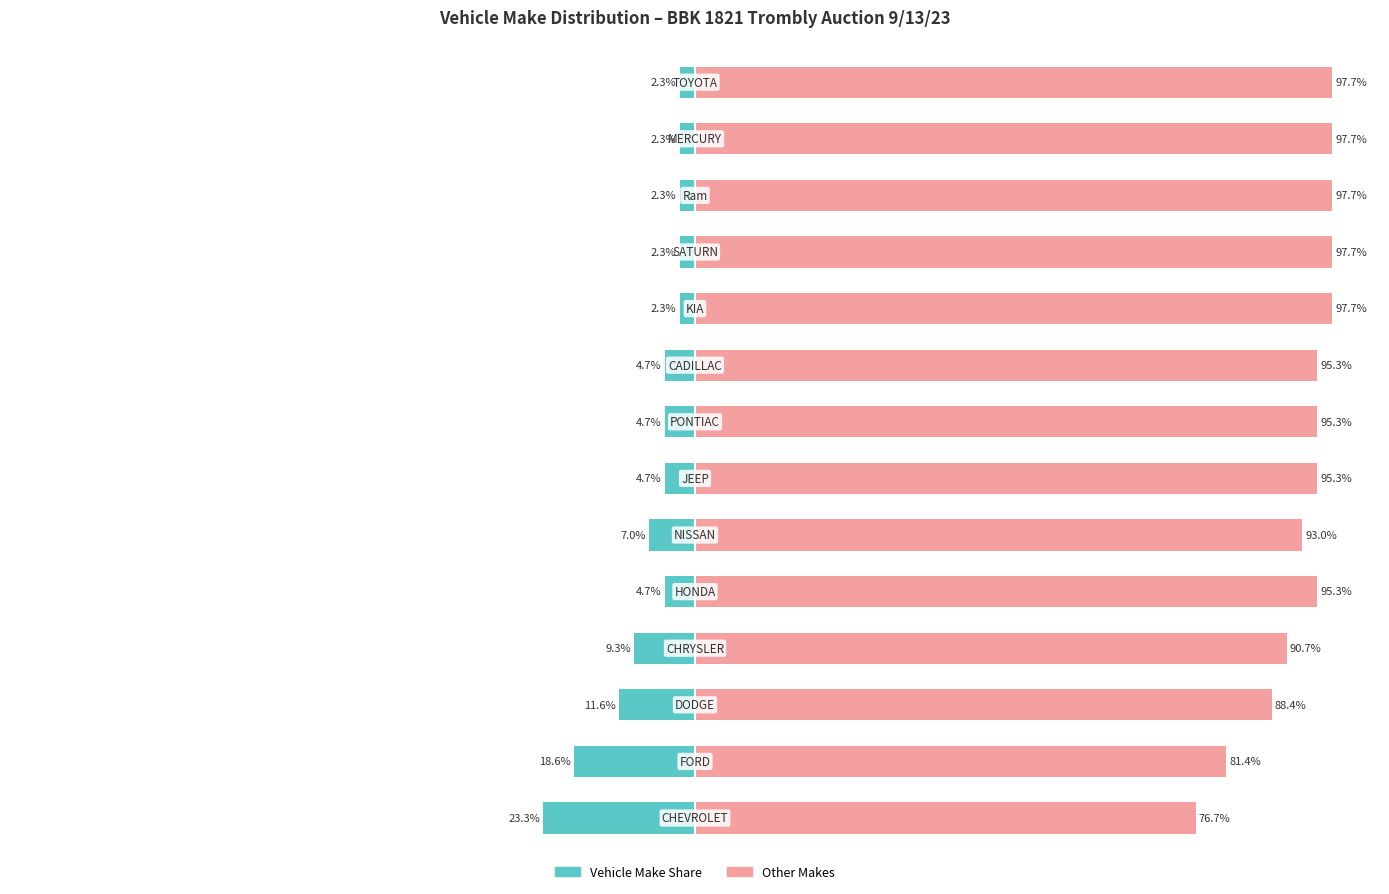

How many bars are there in each group?

2